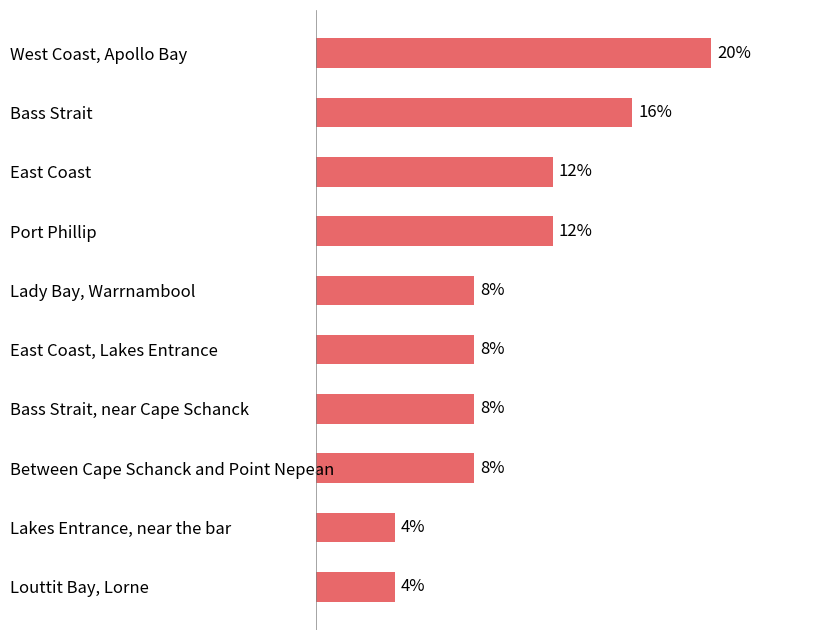

What is the label of the 6th bar from the bottom?

Lady Bay, Warrnambool